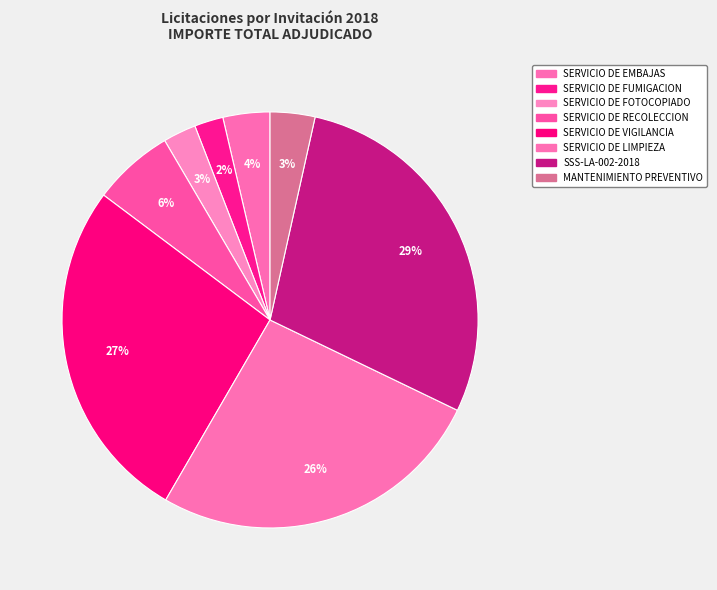

How many segments does this pie chart have?

8